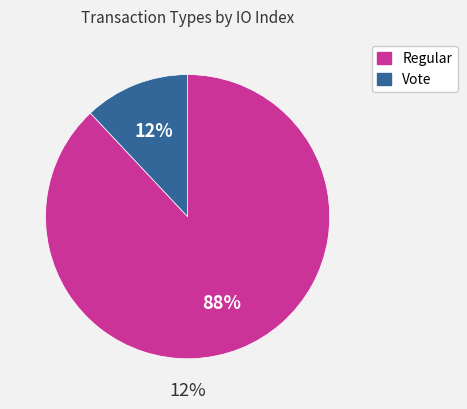

True or false: Vote accounts for 12% of the total.

True